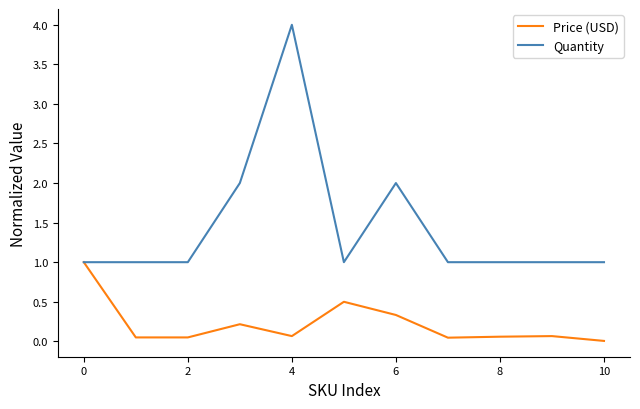

Which series has the largest total across all categories?

Quantity